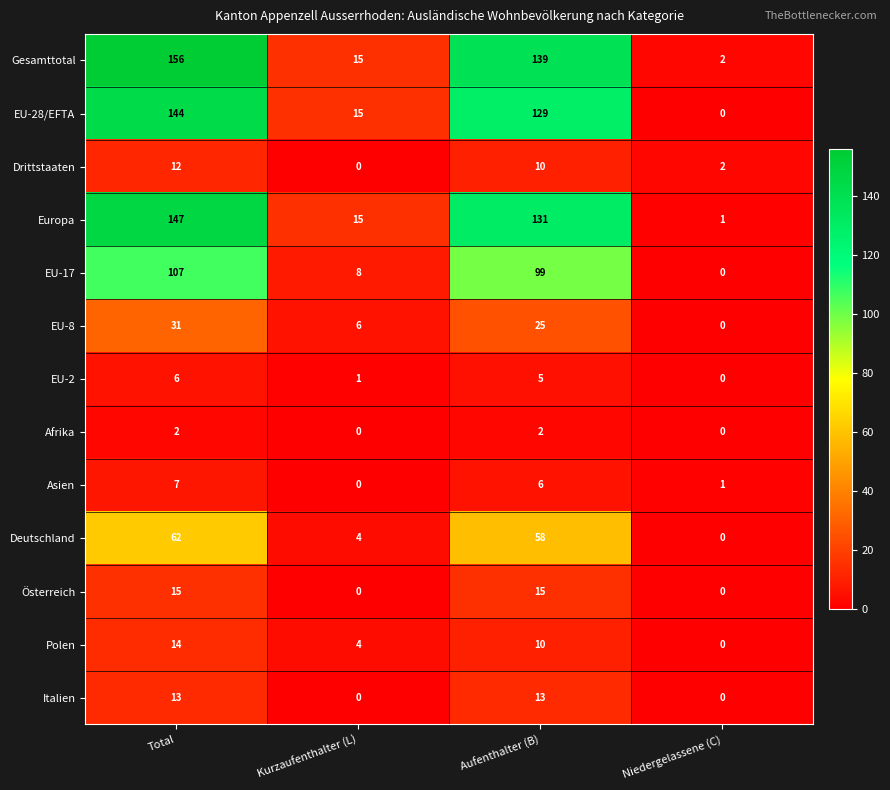

What is the difference between the EU-2 values at Niedergelassene (C) and Aufenthalter (B)?

5